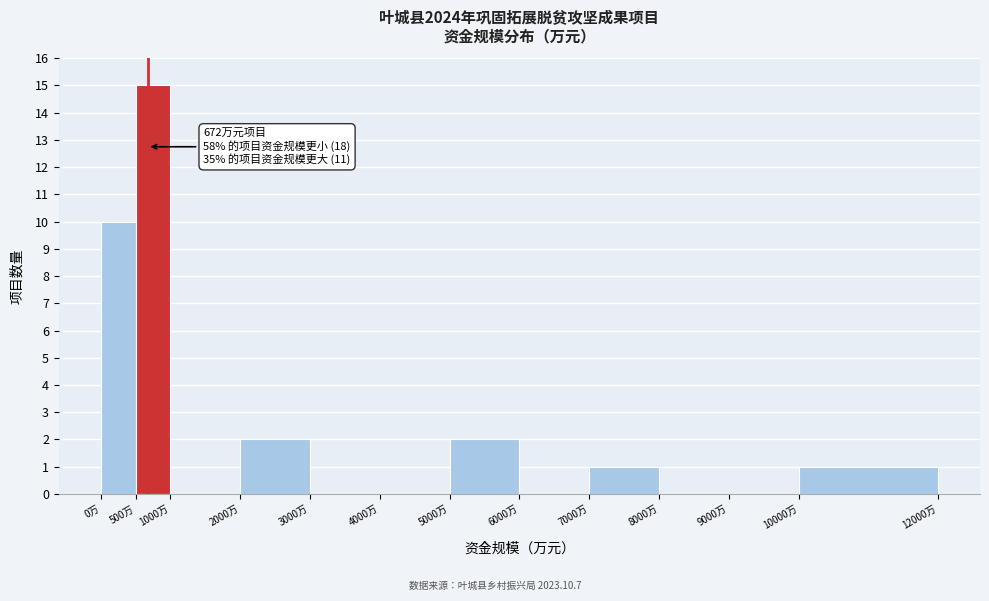

Which range on the x-axis has the tallest bar?

500 to 1000